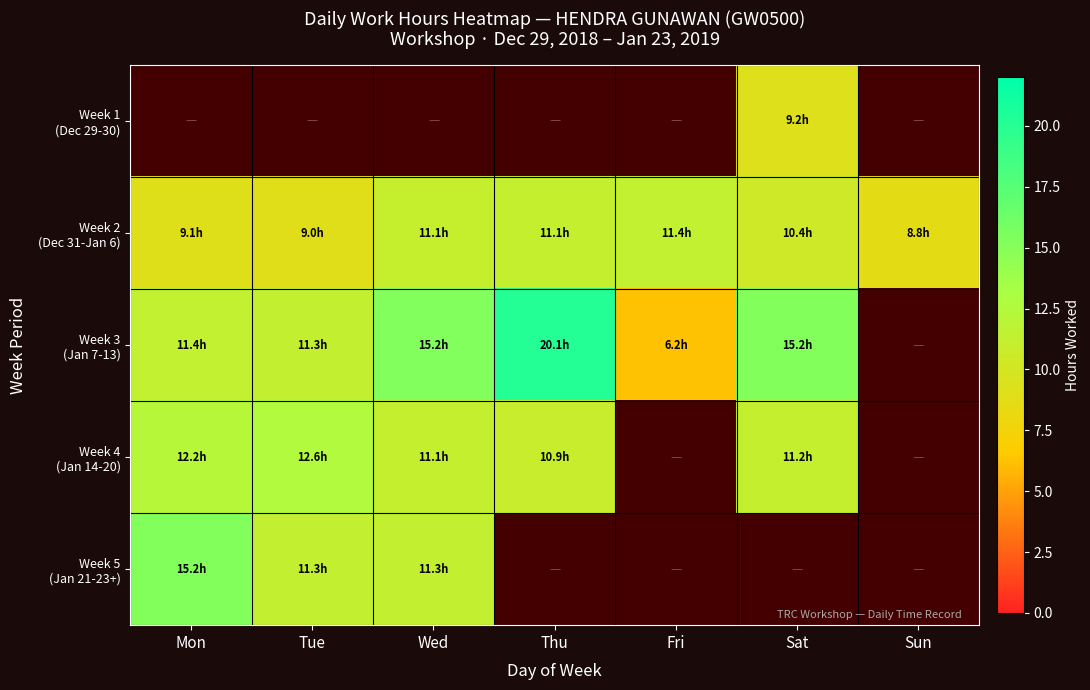

Which category has the lowest value across all series?

Fri